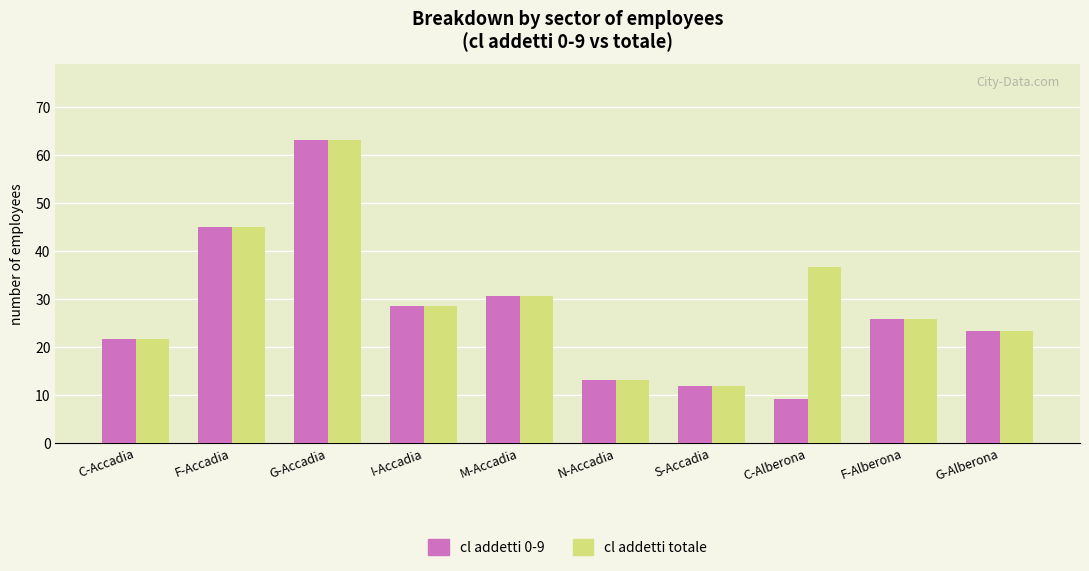

What is the label of the 5th bar from the right?

N-Accadia